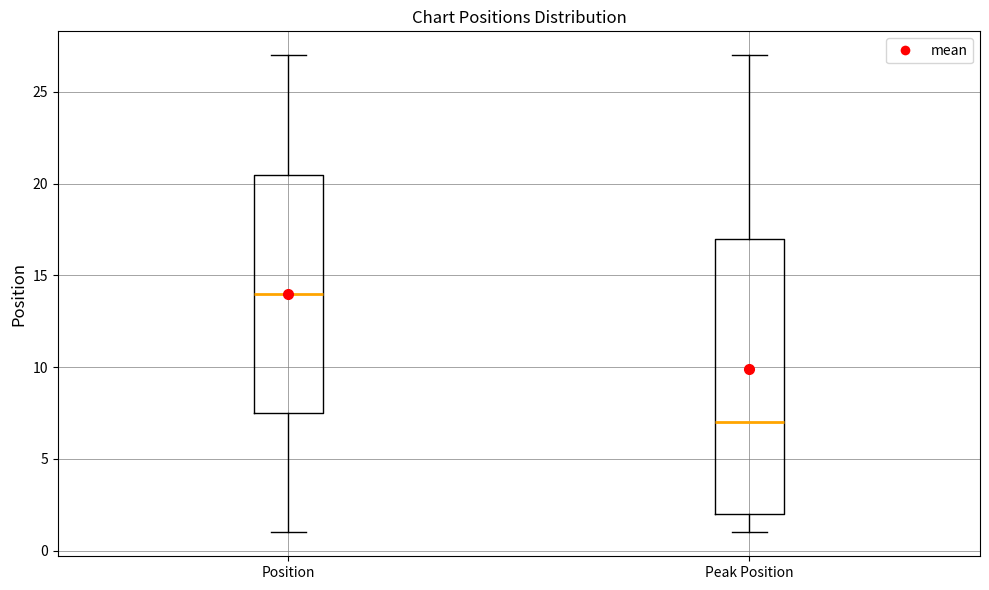

Reading left to right, transcribe this box plot: for each box, give where its median line is, the range the box spans, and where its two whiskers end, as read against the y-axis. The values are not printed on the chart, so give them approximately, as read against the axis.

Position: median 14.0, box 7.5 to 20.5, whiskers 1.0 to 27.0
Peak Position: median 7.0, box 2.0 to 17.0, whiskers 1.0 to 27.0